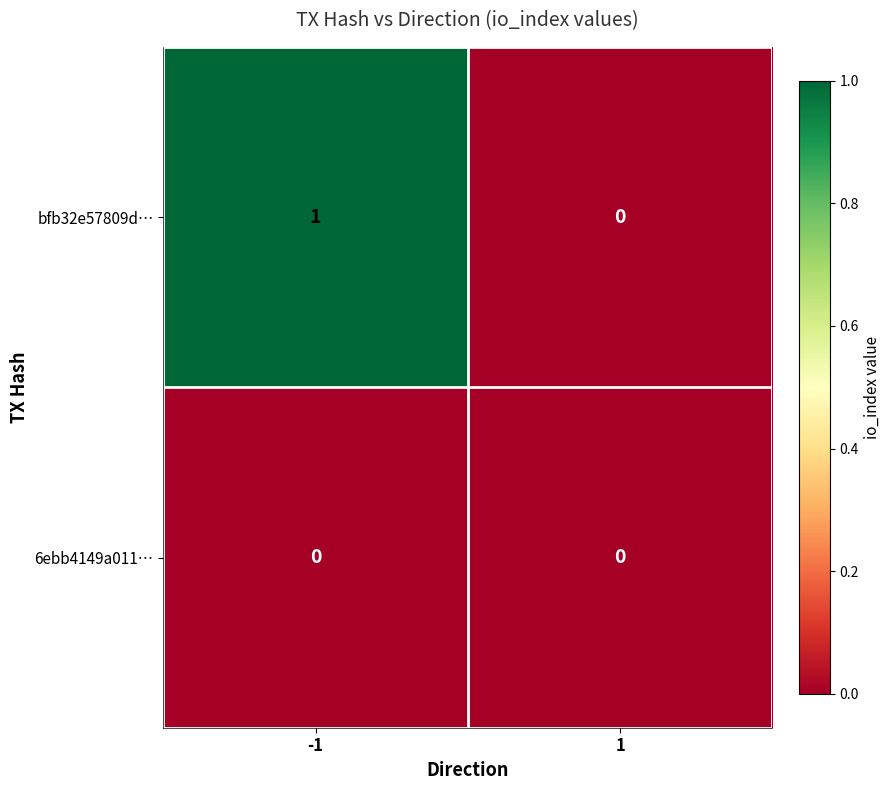

The value of 6ebb4149a011… at -1 is 0. True or false?

True